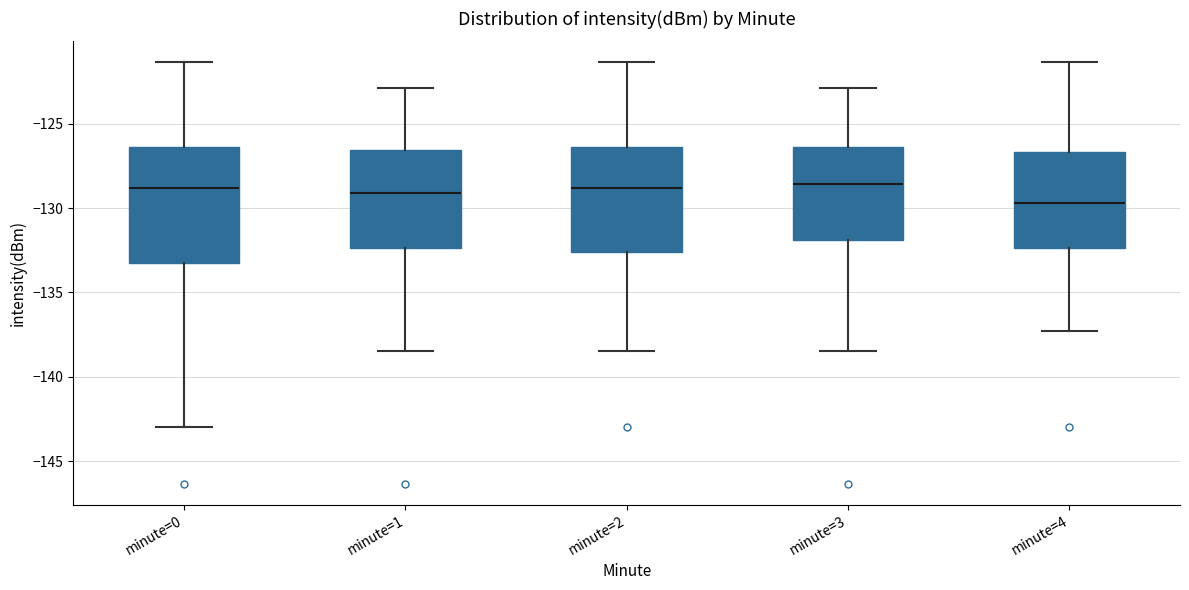

Reading left to right, read every box against the y-axis: the position of its median line, the range the box covers, and the ends of its whiskers. The values are not printed on the chart, so give them approximately, as read against the axis.

minute=0: median -129.0, box -133.5 to -126.5, whiskers -143.0 to -121.5
minute=1: median -129.0, box -132.5 to -126.5, whiskers -138.5 to -123.0
minute=2: median -129.0, box -132.5 to -126.5, whiskers -138.5 to -121.5
minute=3: median -128.5, box -132.0 to -126.5, whiskers -138.5 to -123.0
minute=4: median -129.5, box -132.5 to -126.5, whiskers -137.5 to -121.5